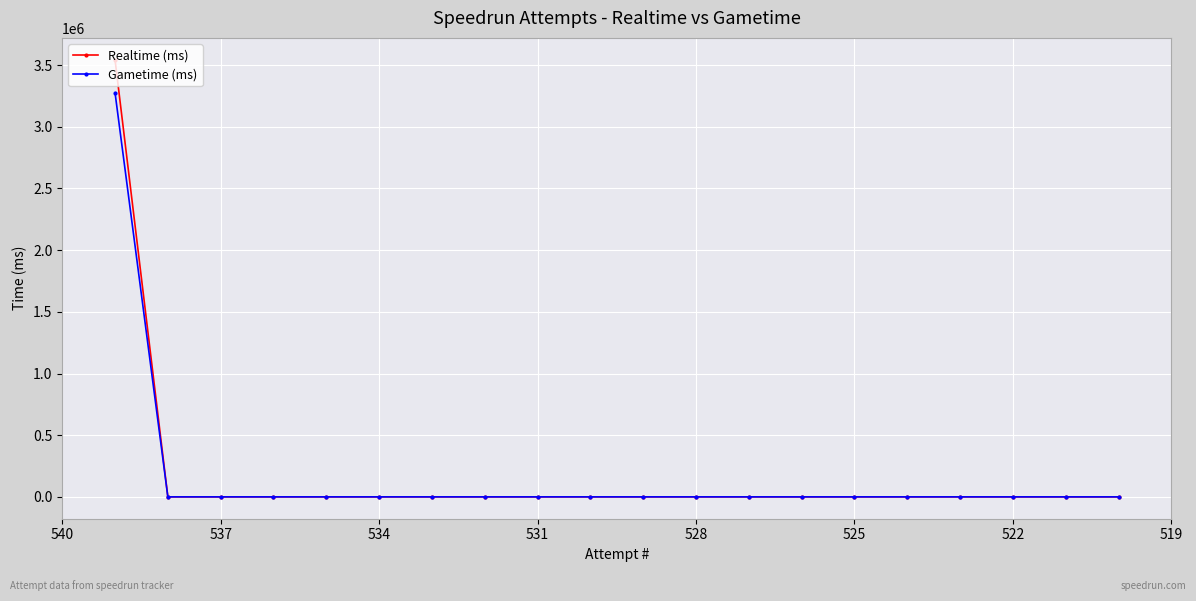

True or false: Gametime (ms) and Realtime (ms) cross at least once.

False